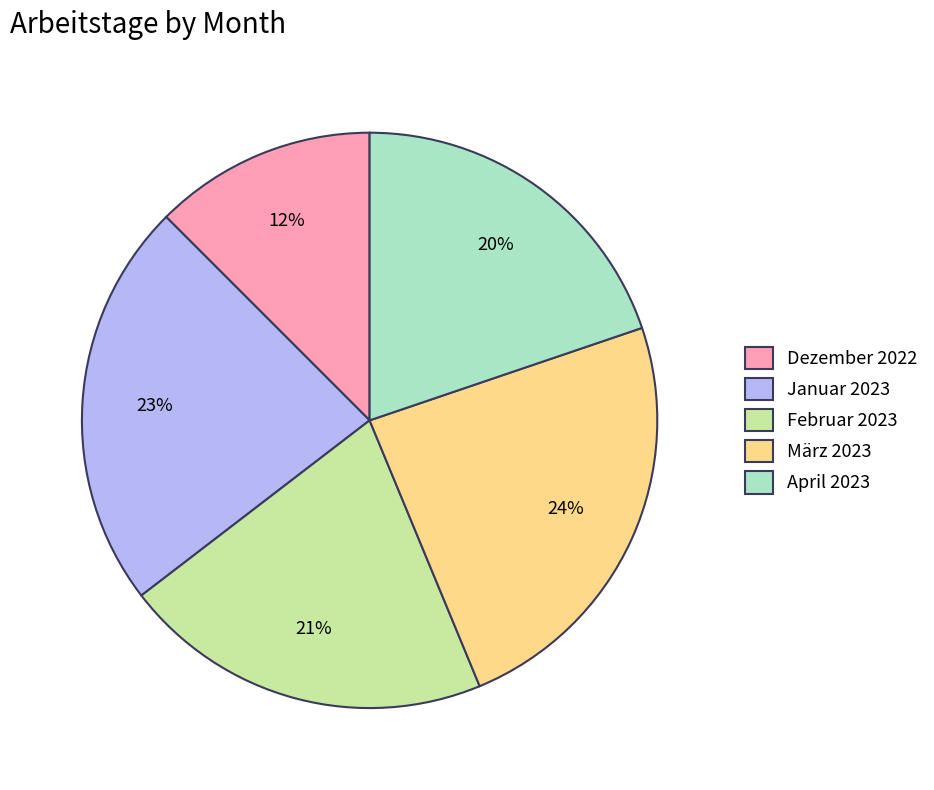

Does any single category account for the majority?

No